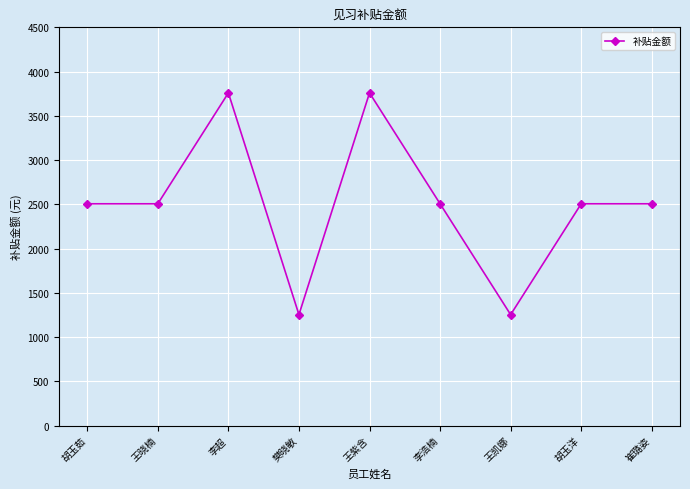

Read the value at 崔璐姿, to the nearest 10.

2510